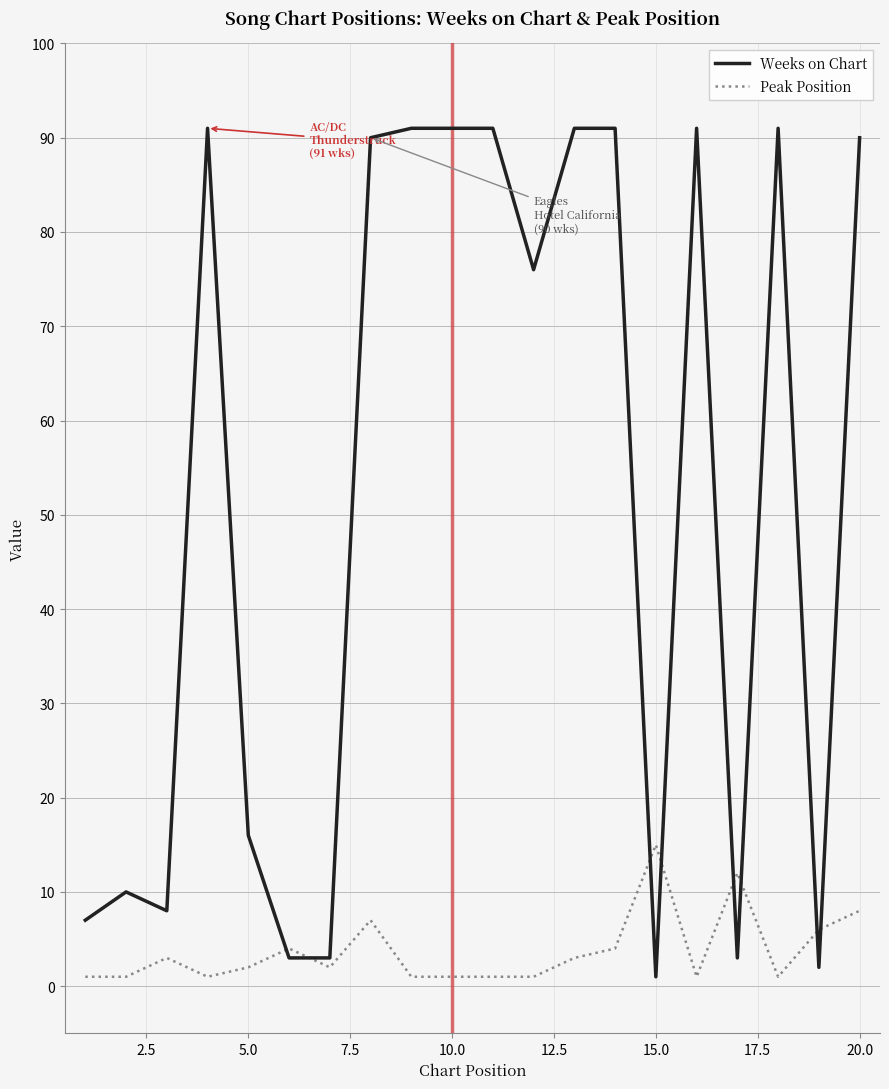

In Peak Position, how many points are higher than both neighbors (excluding endpoints)?

5